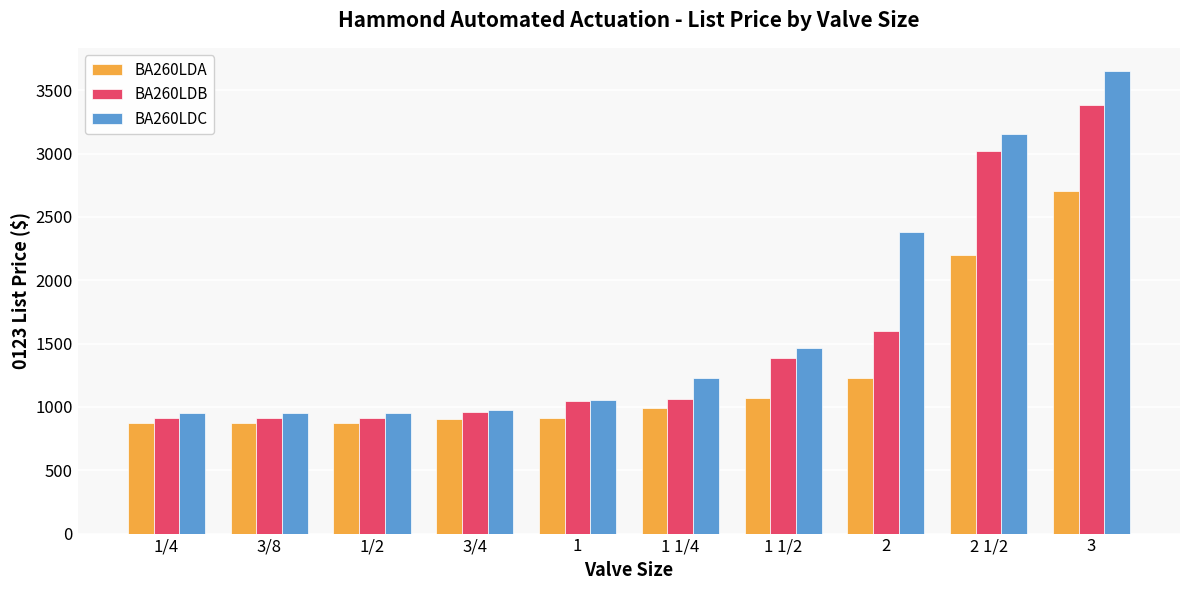

Does the chart contain any negative values?

No